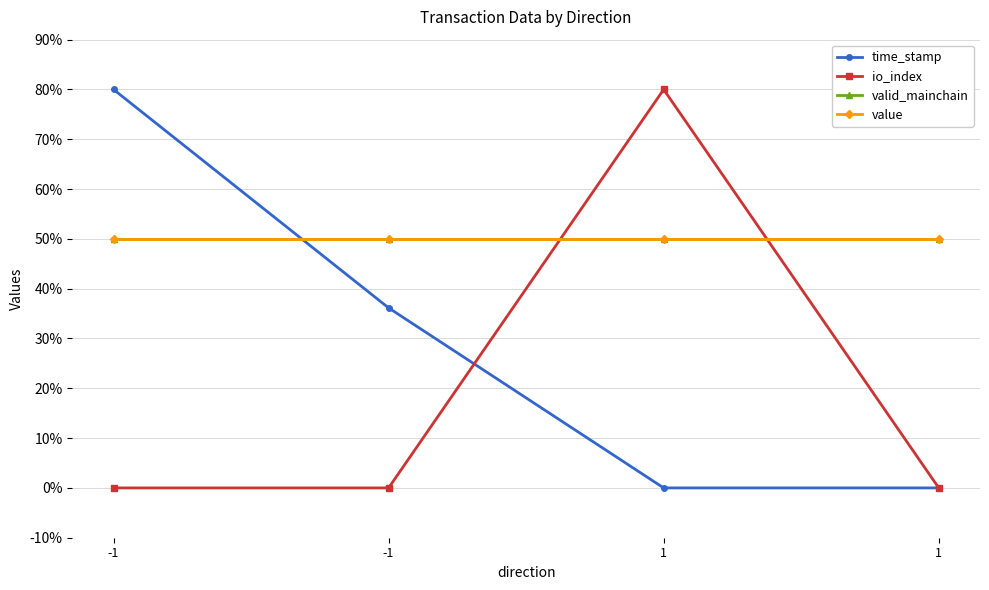

At which category is the sum across all series the highest?

-1